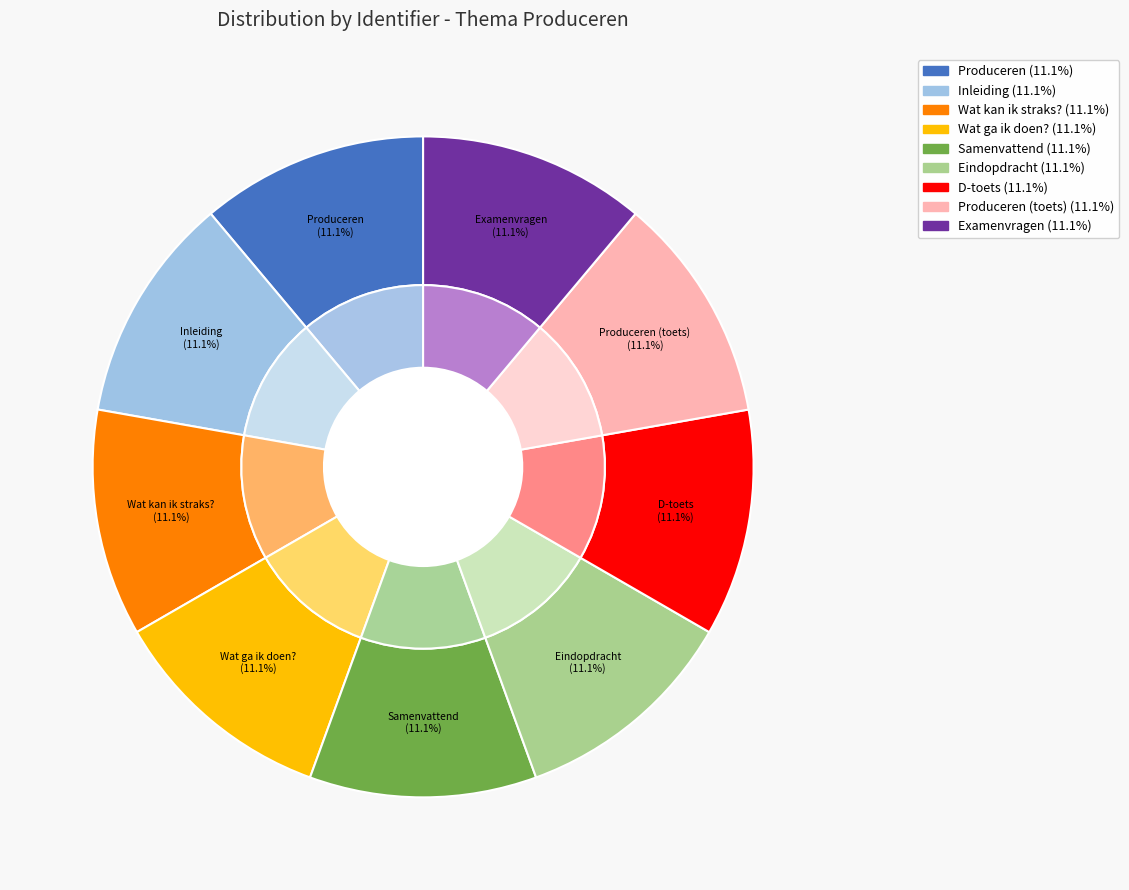

Rank the categories by value from lowest to highest.

Produceren, Inleiding, Wat kan ik straks?, Wat ga ik doen?, Eindopdracht, Samenvattend, D-toets, Produceren (toets), Examenvragen